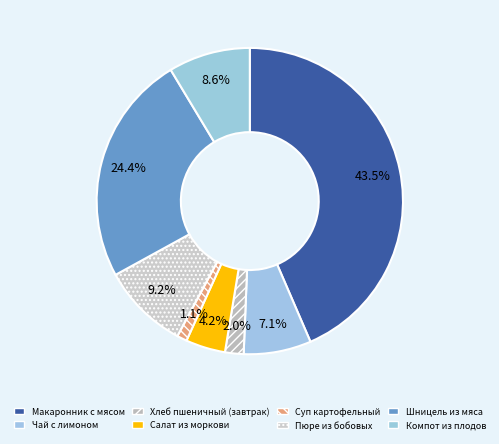

Between Компот из плодов and Пюре из бобовых, which is larger?

Пюре из бобовых